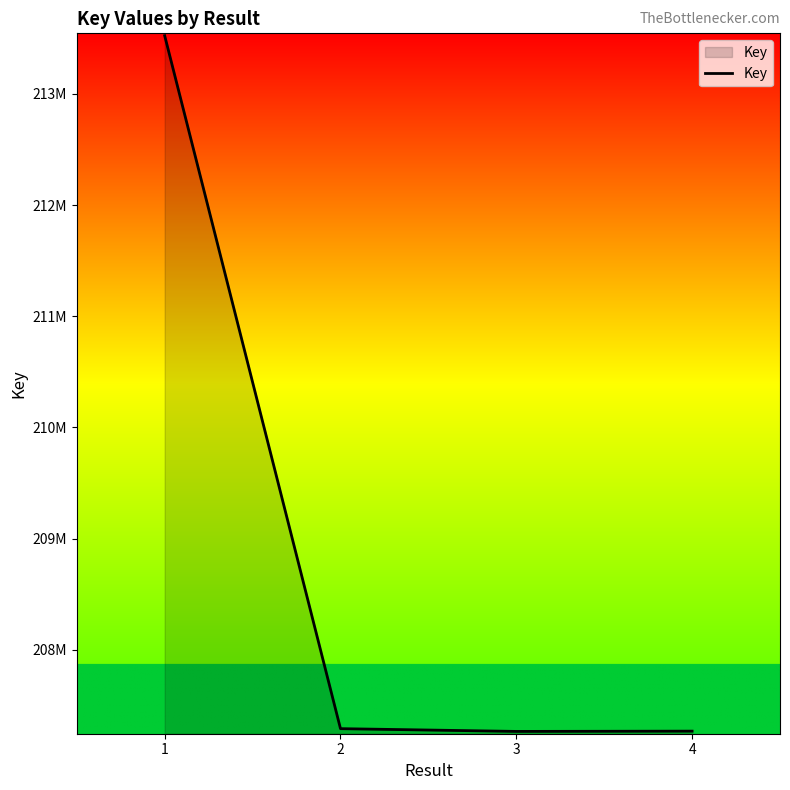

How many points are lower than both their immediate neighbors (excluding endpoints)?

1